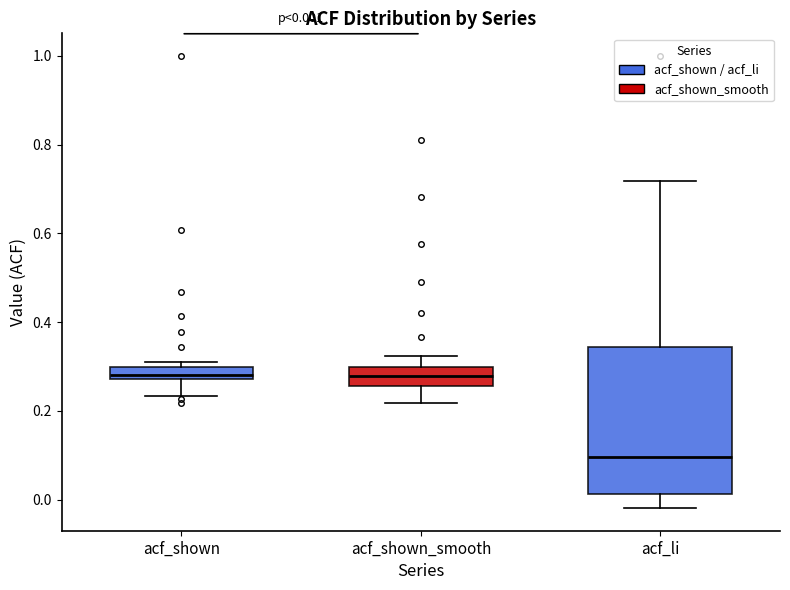

Comparing the boxes themselves (not the whiskers), which one is the tallest?

acf_li